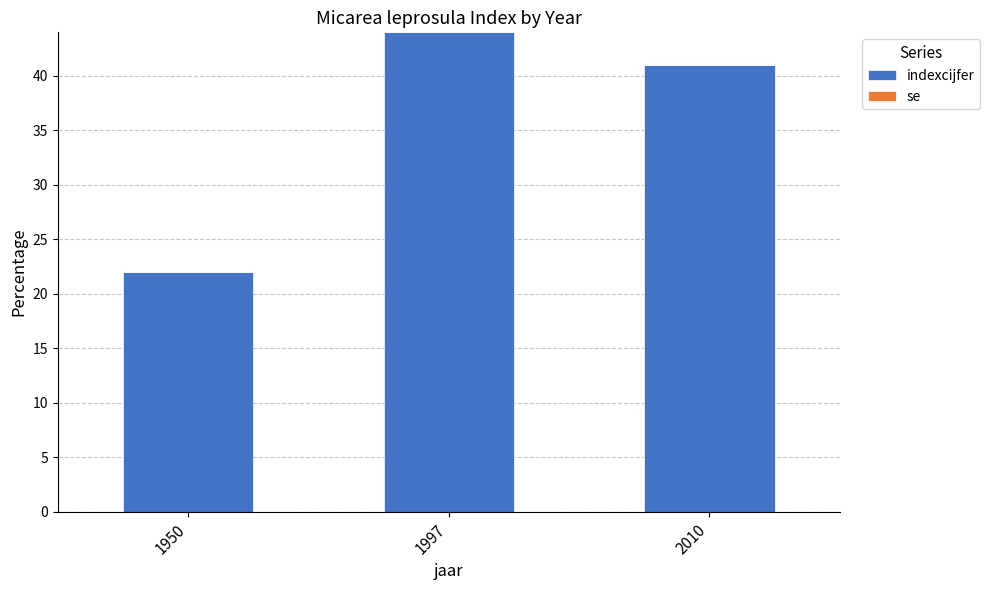

Reading left to right, transcribe all the data shown in this chart.

1950=22	1997=44	2010=41